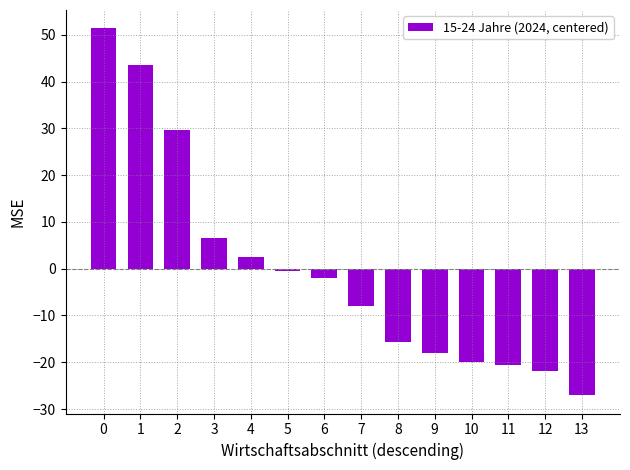

What value does the data have at 0?

51.4